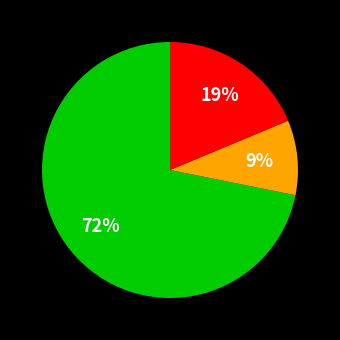

To the nearest percent, what is the average slice percentage?

33%